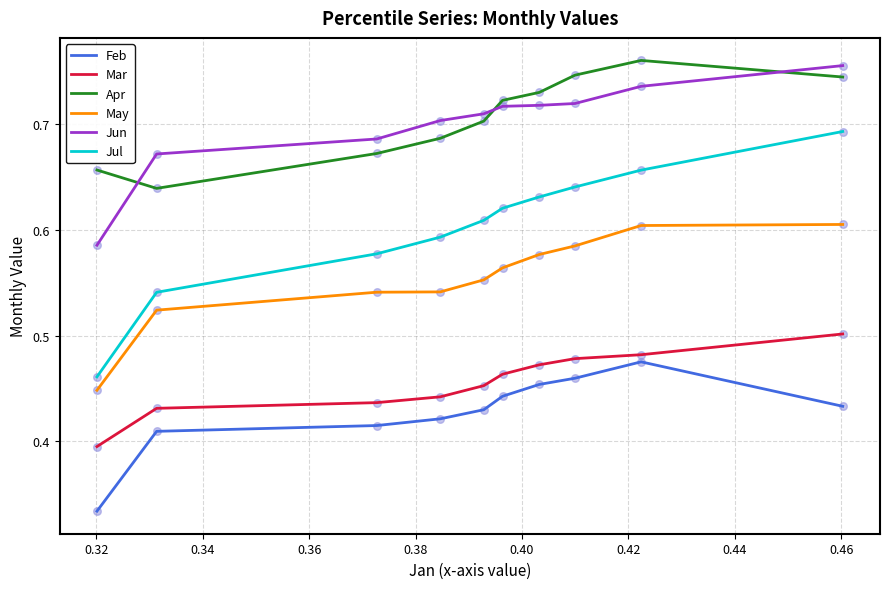

Which series has the largest total across all categories?

Apr